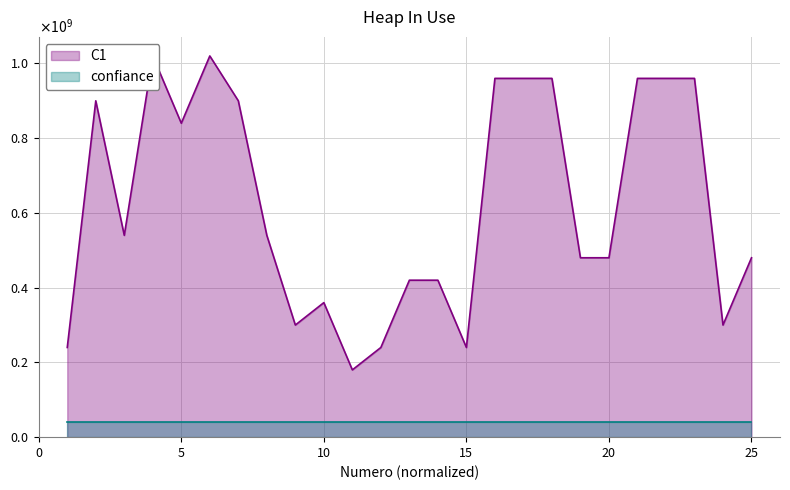

List the labels in order of value, smallest first.

11, 1, 12, 15, 9, 24, 10, 13, 14, 19, 20, 25, 3, 8, 5, 2, 7, 16, 17, 18, 21, 22, 23, 4, 6